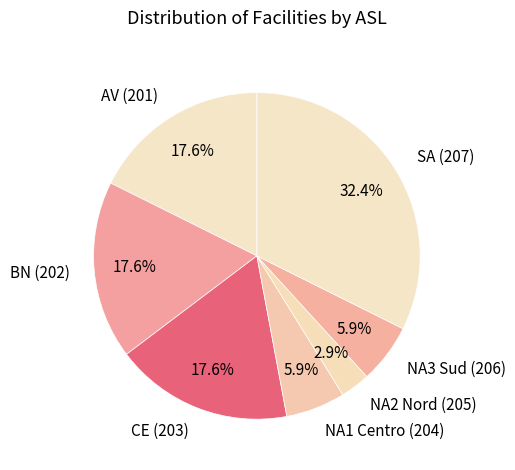

Count the number of slices in the pie.

7